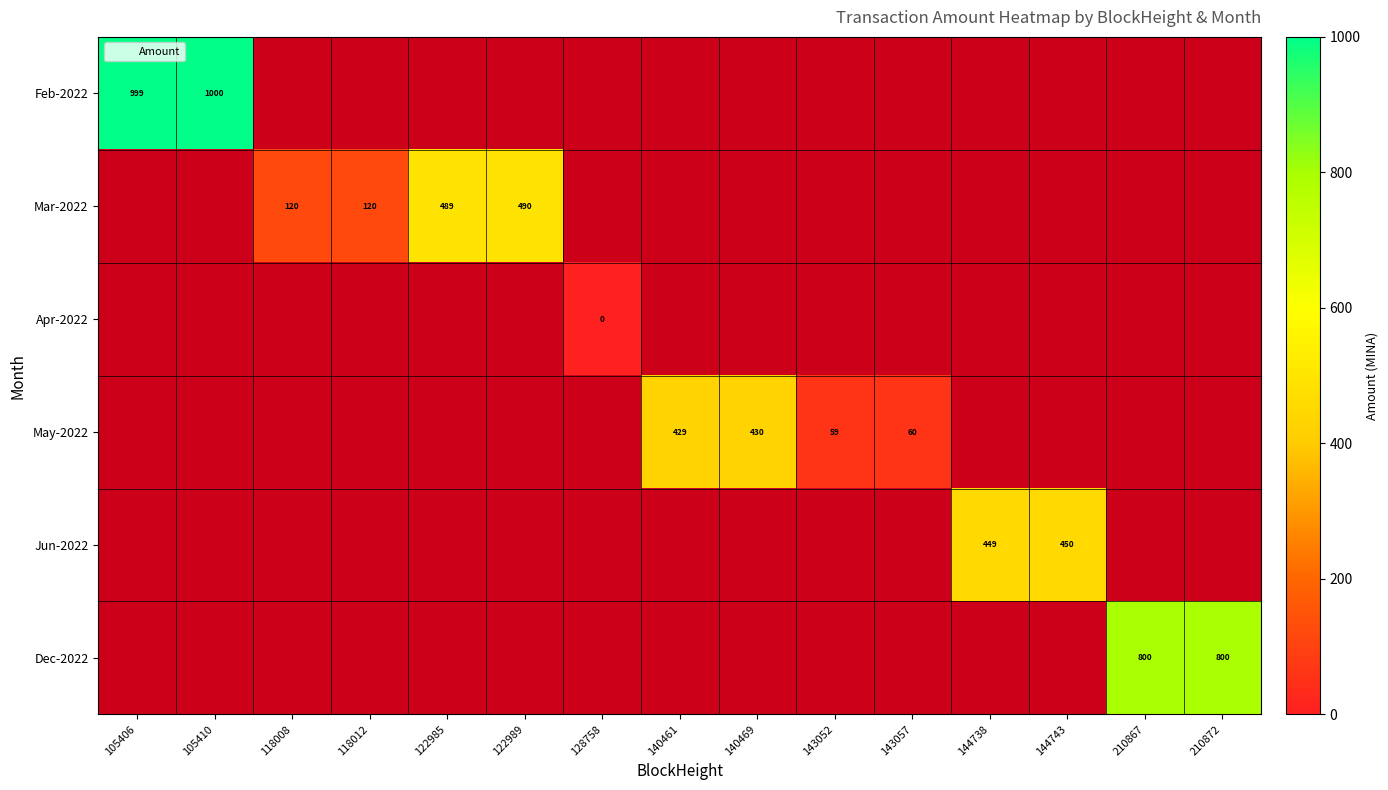

True or false: May-2022 has a value of 59 at 143052.

True